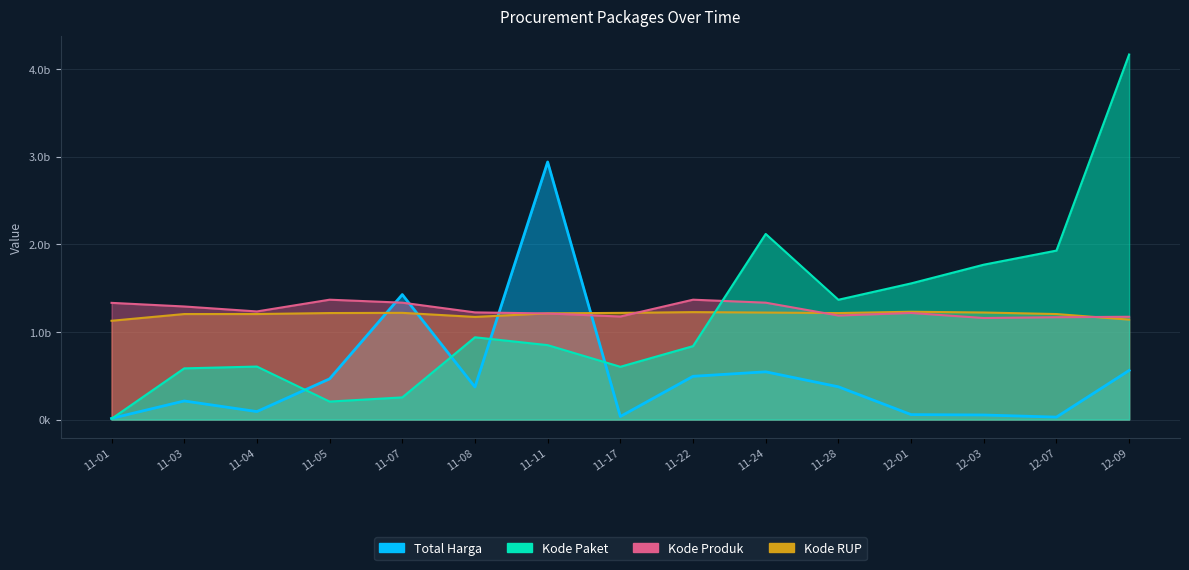

What is the average value of the Kode Produk series?

1250928480